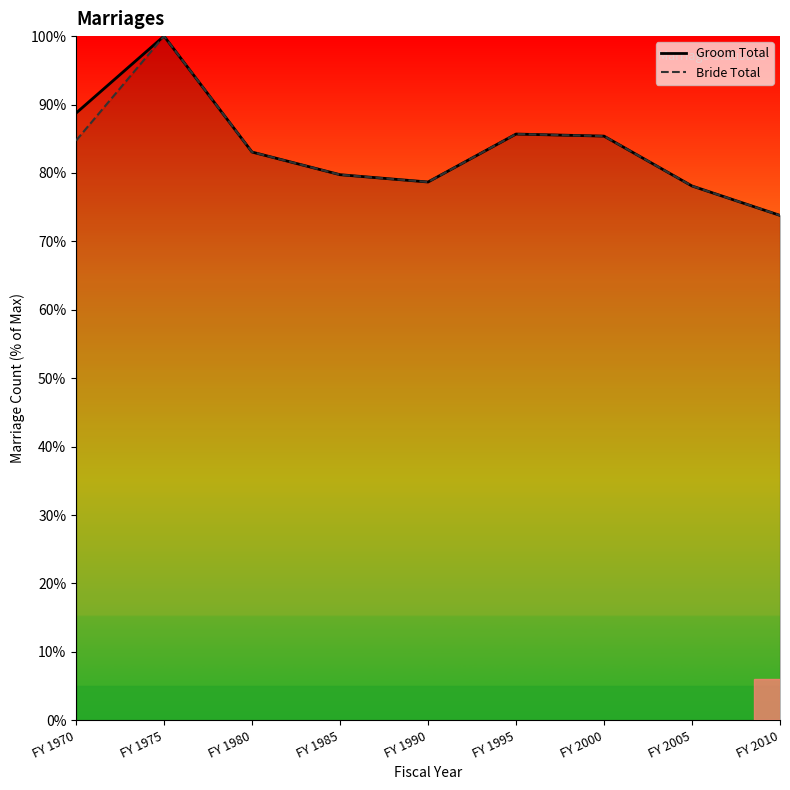

In Bride Total, how many points are lower than both neighbors (excluding endpoints)?

1